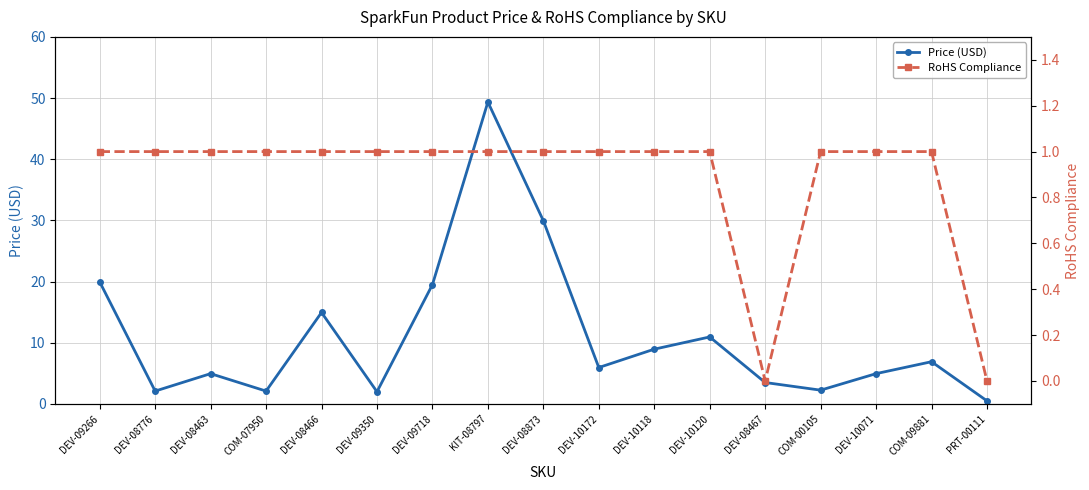

What are all the series names shown in the legend?

Price (USD), RoHS Compliance